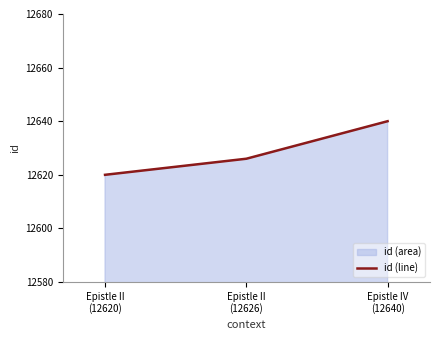

Where is the data nearest to the value 12630?

Epistle II
(12626)